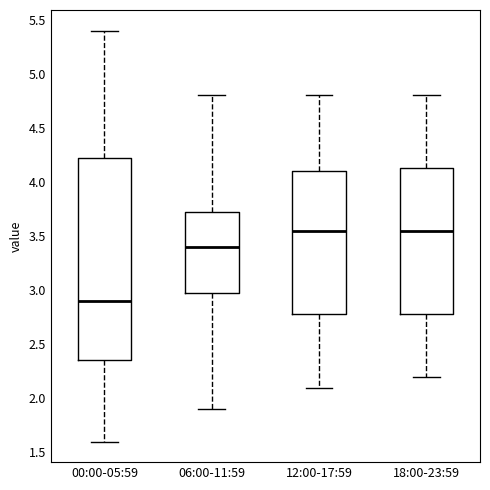

Comparing the boxes themselves (not the whiskers), which one is the tallest?

00:00-05:59